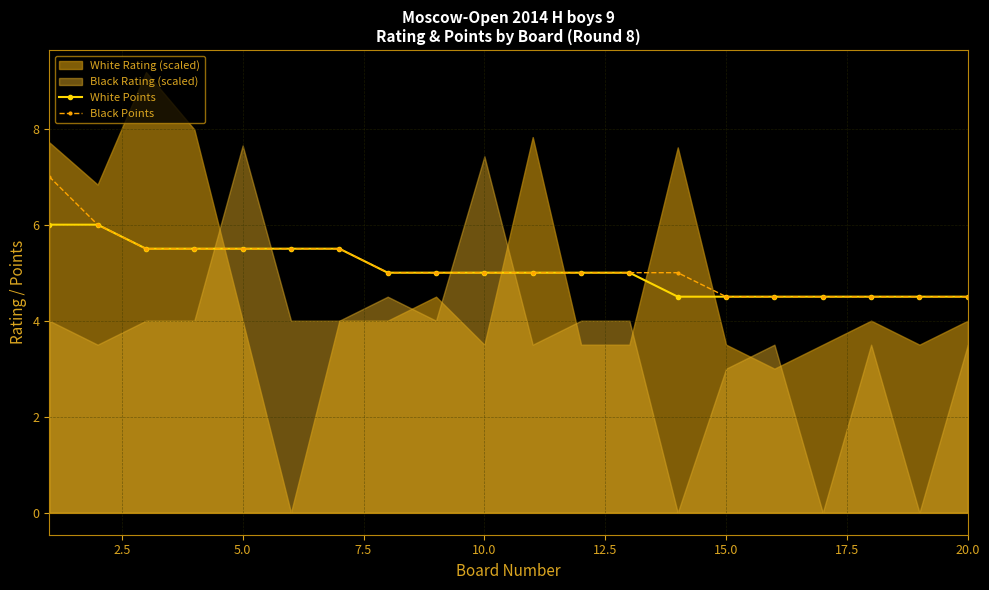

How many lines are shown in the chart?

2